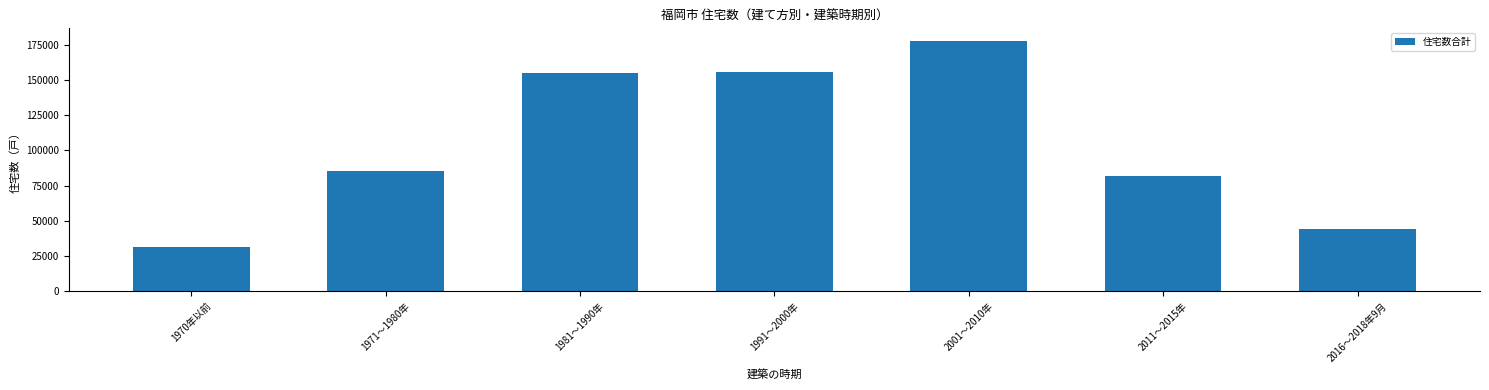

How many categories are shown in the chart?

7